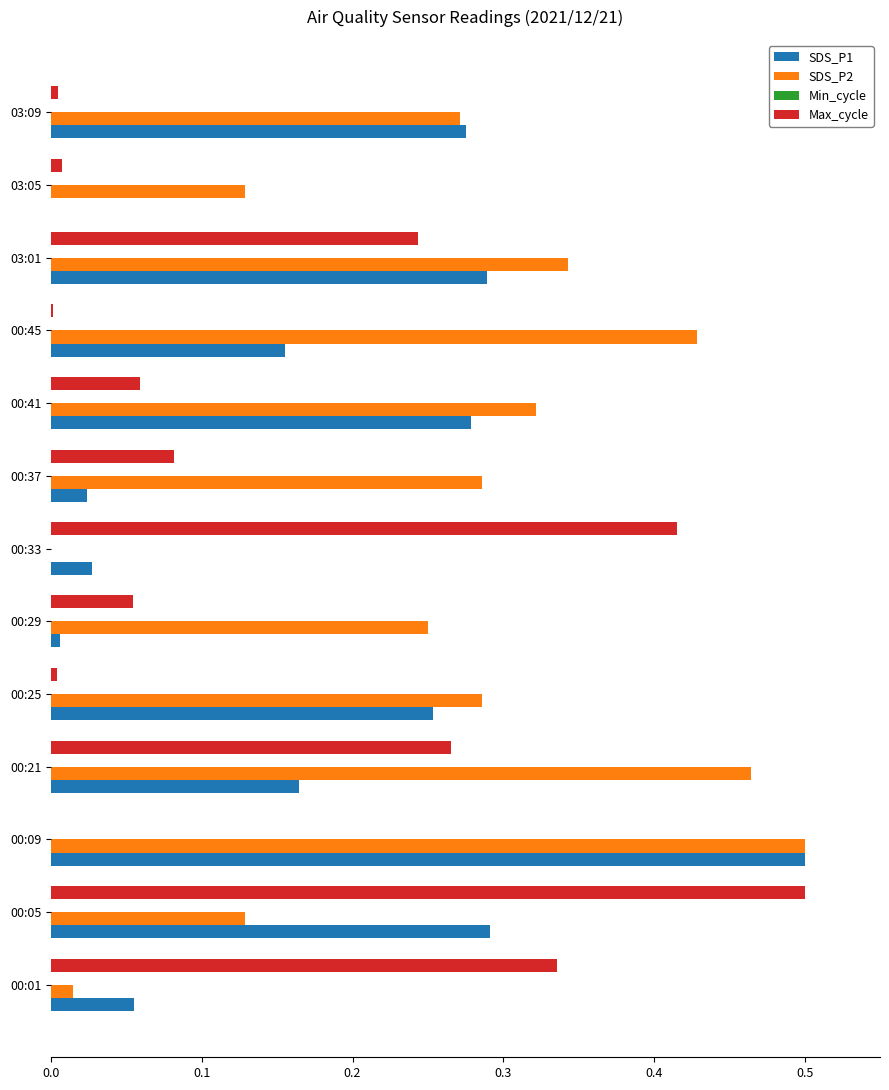

What is the sum of all SDS_P1 values?

2.3